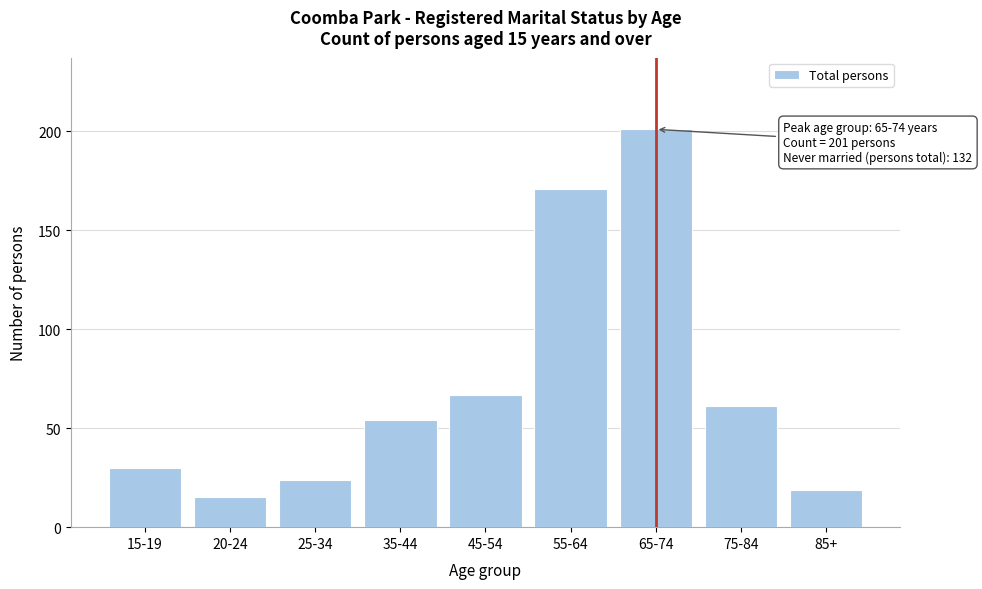

Reading right to left, what are all the values shown in this chart?

19	61	201	171	67	54	24	15	30